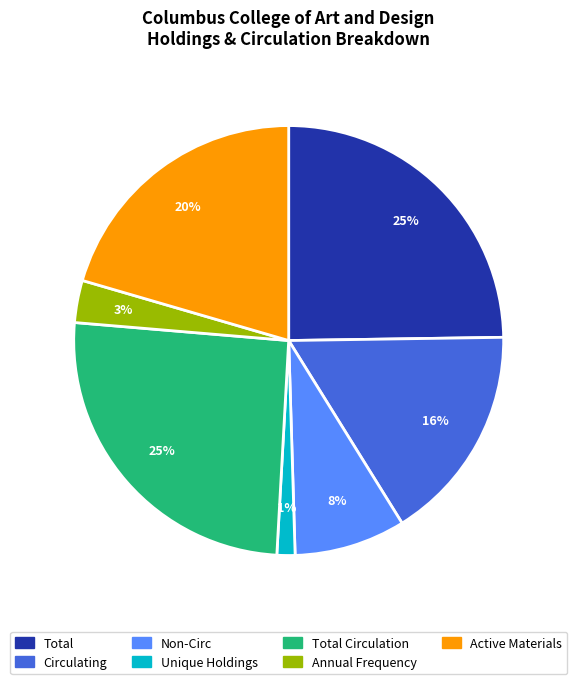

To the nearest percent, what portion does Circulating represent?

16%